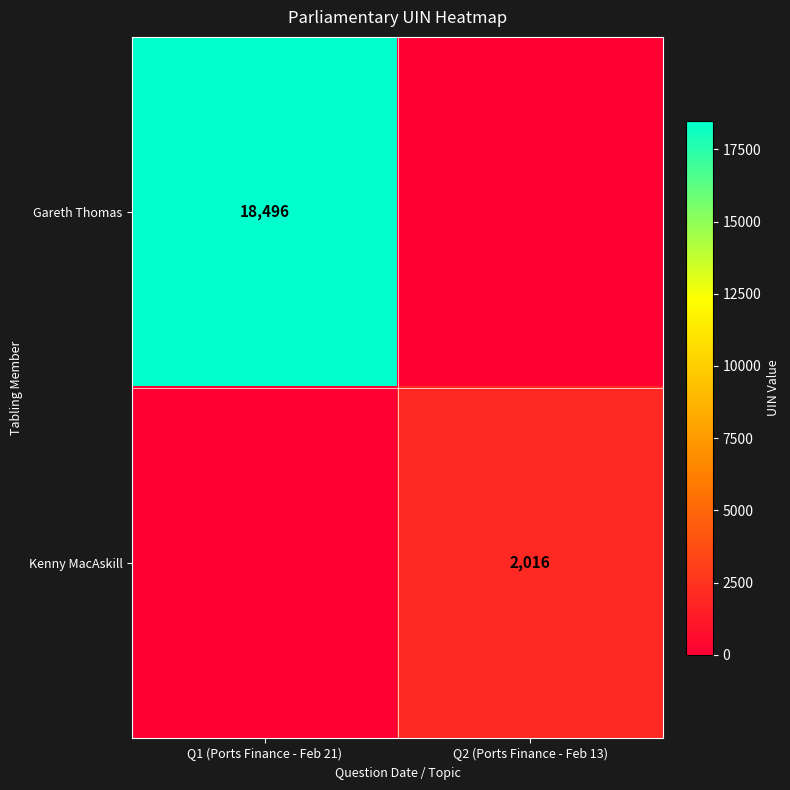

The Kenny MacAskill series shows 1130 at Q2 (Ports Finance - Feb 13). True or false?

False